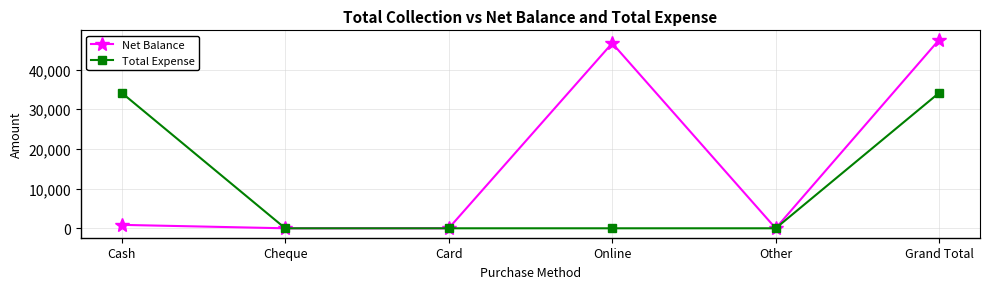

Rank the series by their maximum value, from lowest to highest.

Total Expense, Net Balance